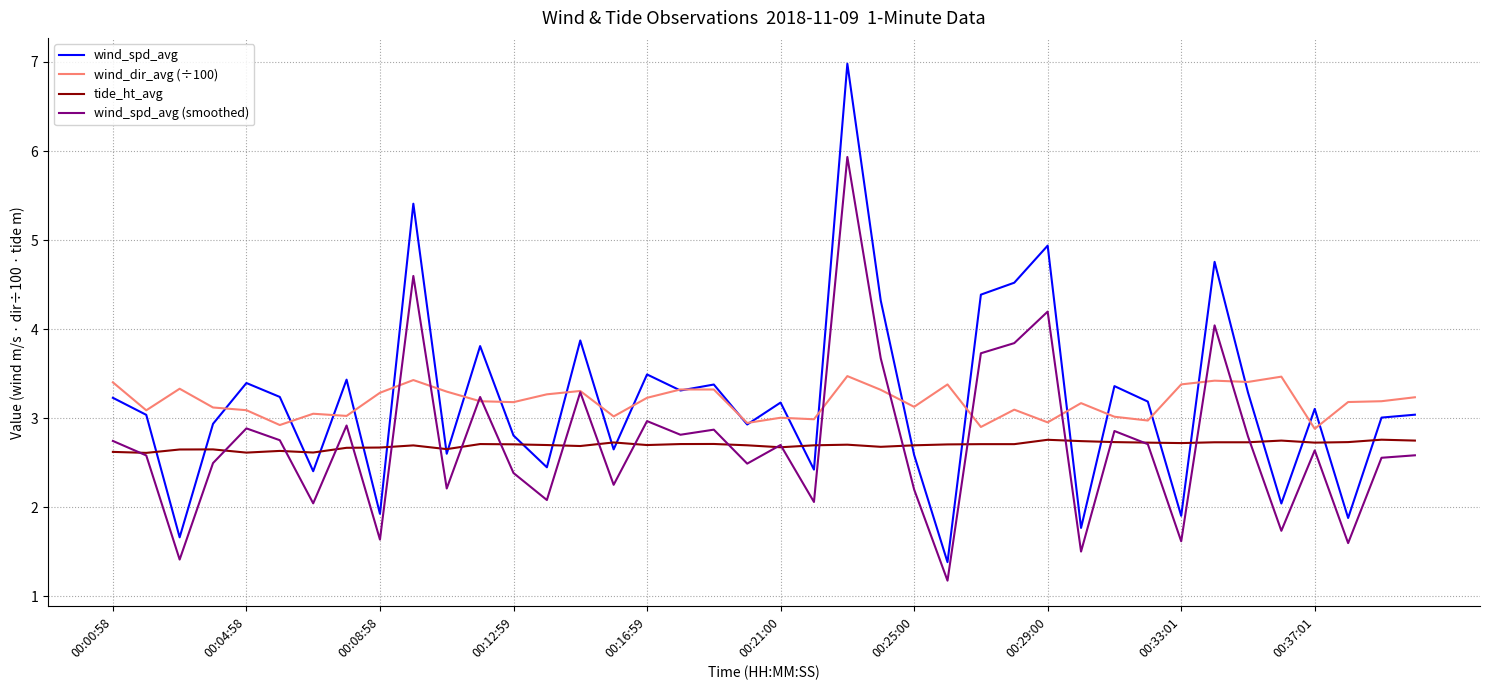

Rank the series by their maximum value, from lowest to highest.

tide_ht_avg, wind_dir_avg (÷100), wind_spd_avg (smoothed), wind_spd_avg